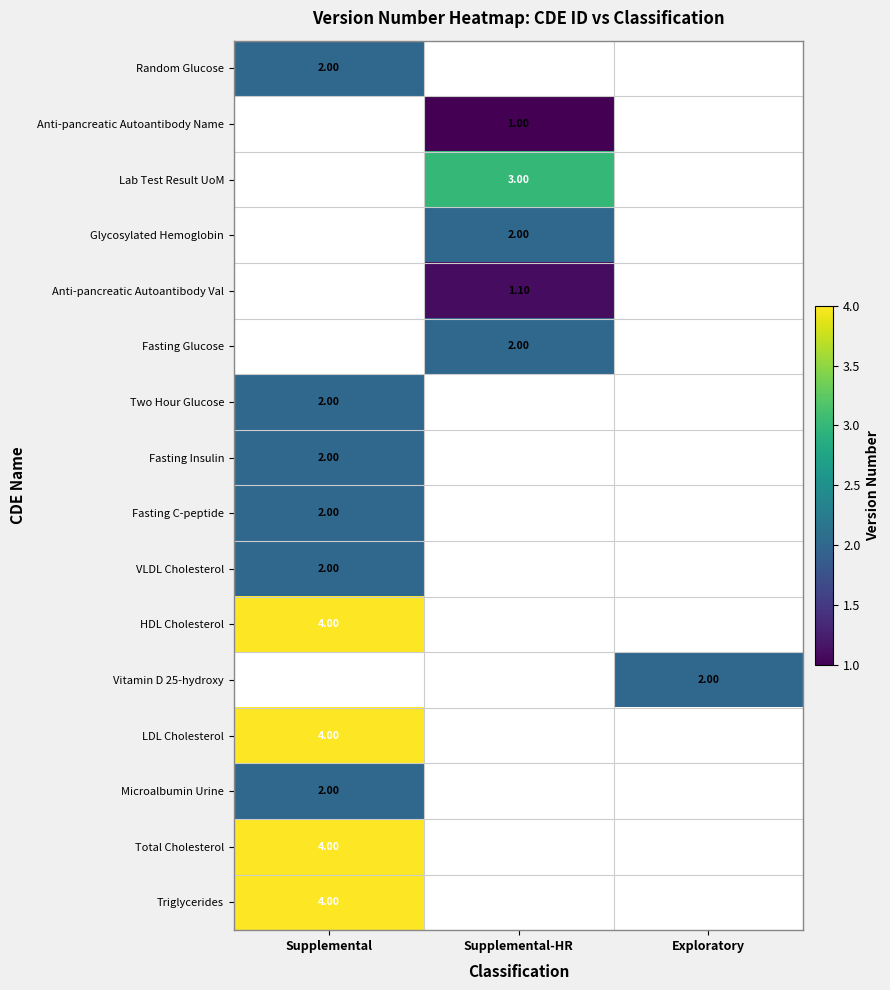

Between Exploratory and Supplemental, which is larger?

Supplemental